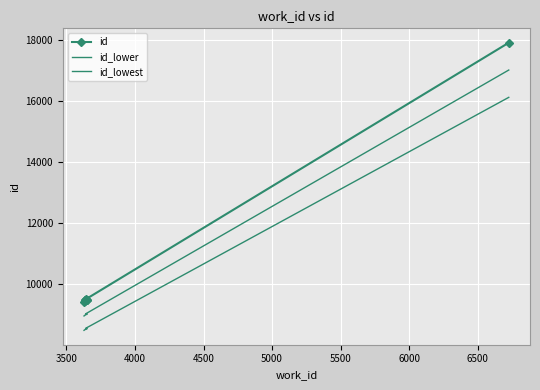

The id_lower series shows 13798.2 at 4000. True or false?

False